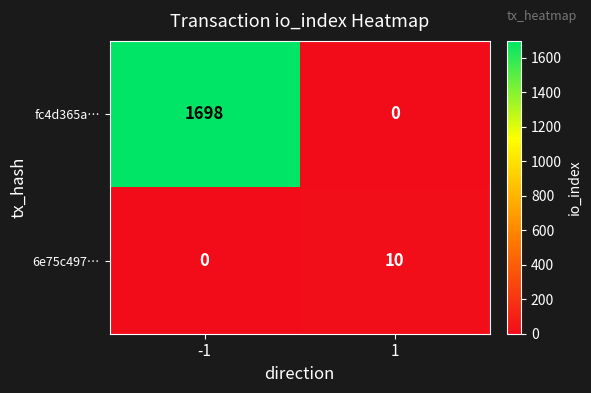

What is the sum of the 6e75c497… values at 1 and -1?

10